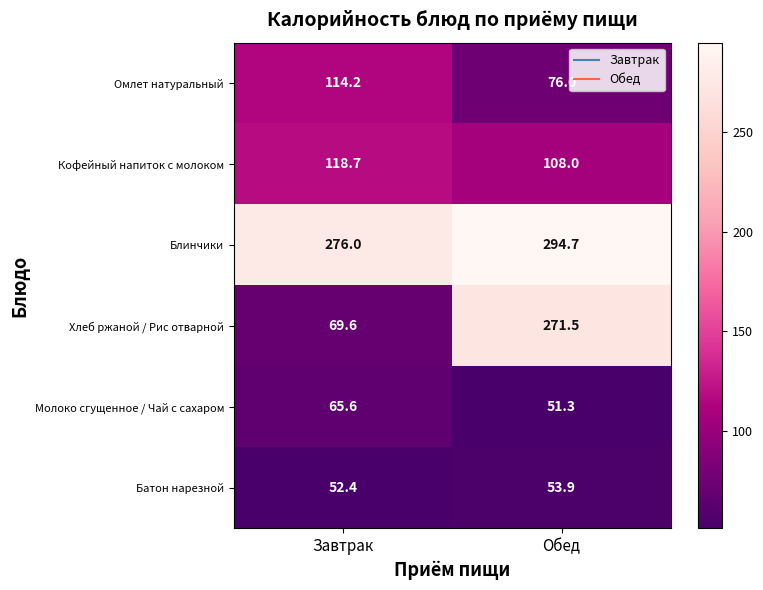

How many categories are shown in the chart?

2